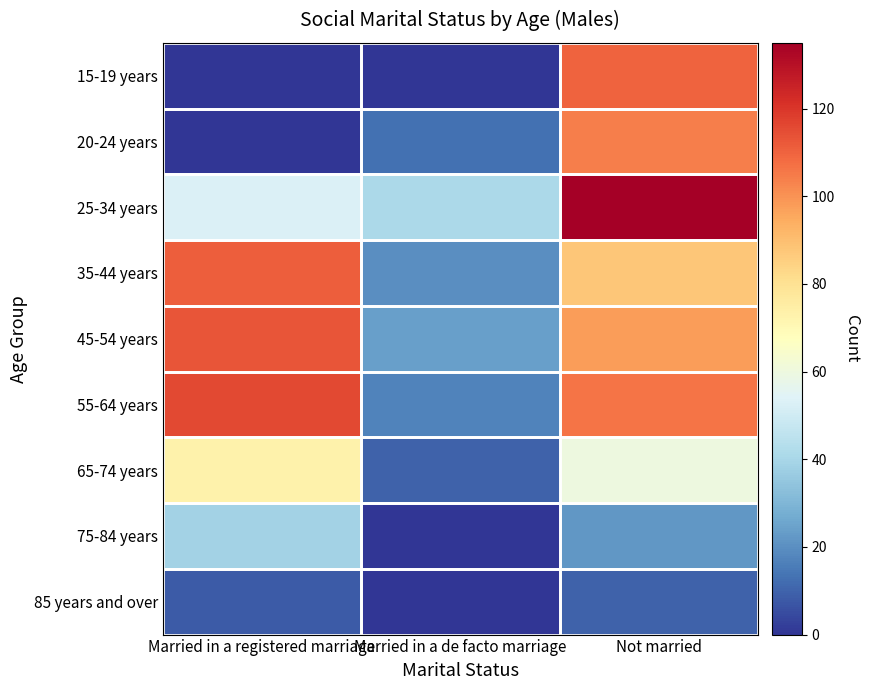

Rank the series at Married in a registered marriage from lowest to highest value.

15-19 years, 20-24 years, 85 years and over, 75-84 years, 25-34 years, 65-74 years, 35-44 years, 45-54 years, 55-64 years